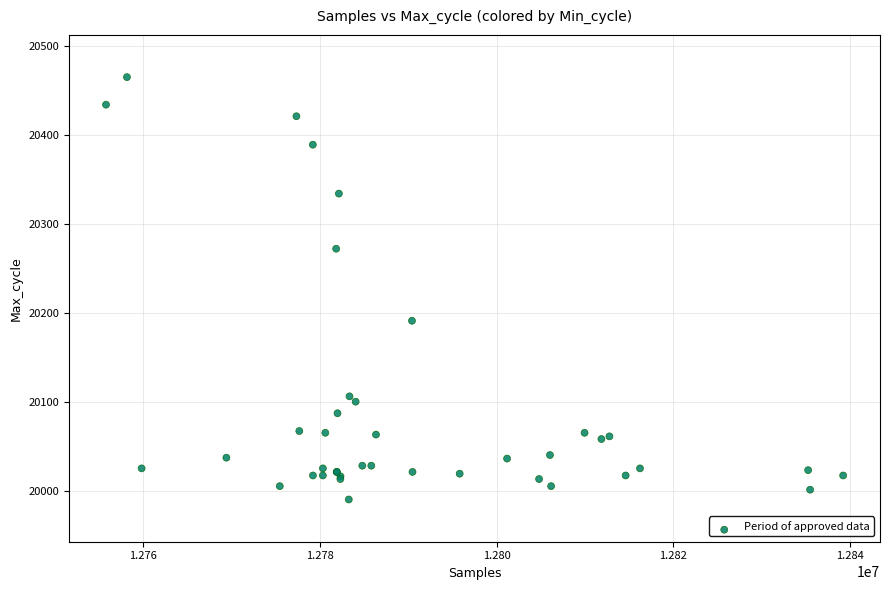

What Y value in the scatter plot is closest to 20227?

20191